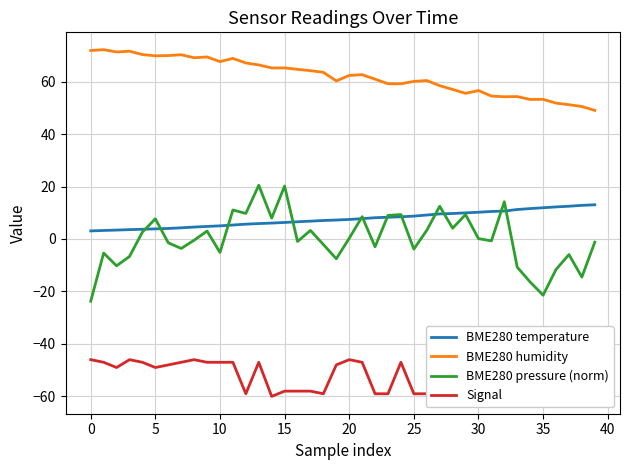

Is it true that Signal equals -59.0 at 23?

True